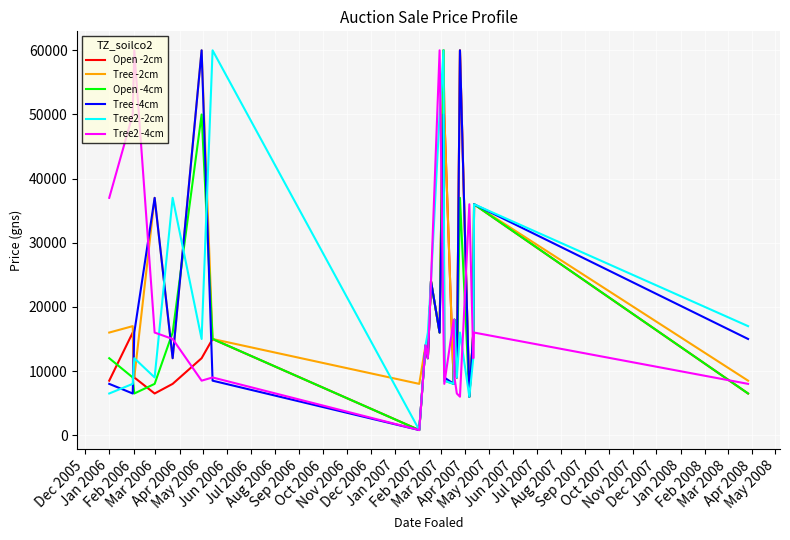

Does the chart display data point markers on the line(s)?

No